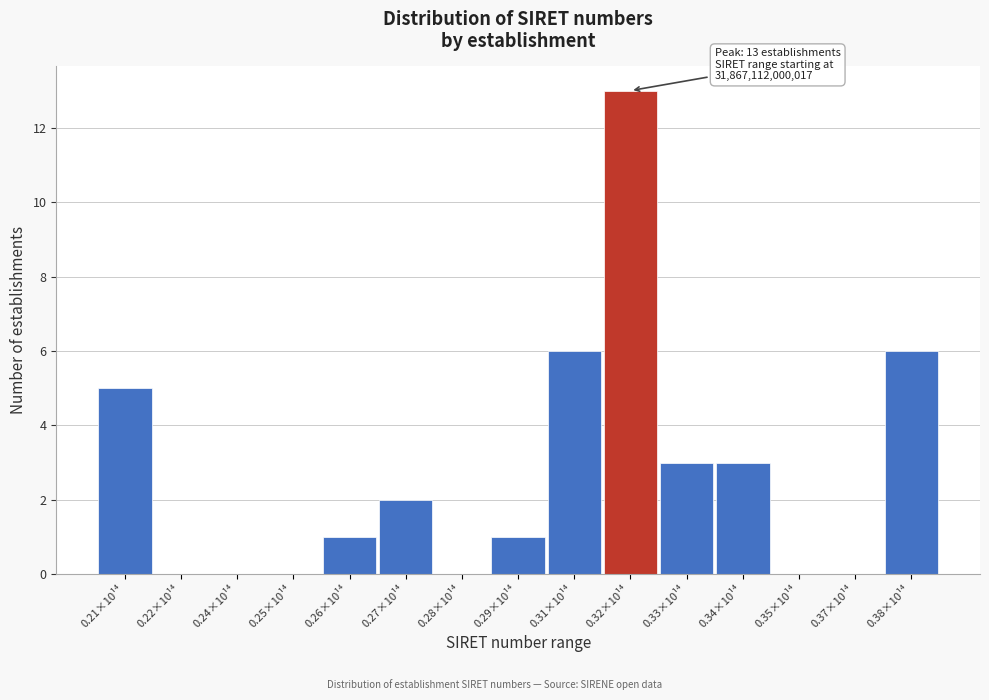

Reading left to right, list all the values displayed in this chart.

0.21×10¹⁴=5	0.22×10¹⁴=0	0.24×10¹⁴=0	0.25×10¹⁴=0	0.26×10¹⁴=1	0.27×10¹⁴=2	0.28×10¹⁴=0	0.29×10¹⁴=1	0.31×10¹⁴=6	0.32×10¹⁴=13	0.33×10¹⁴=3	0.34×10¹⁴=3	0.35×10¹⁴=0	0.37×10¹⁴=0	0.38×10¹⁴=6